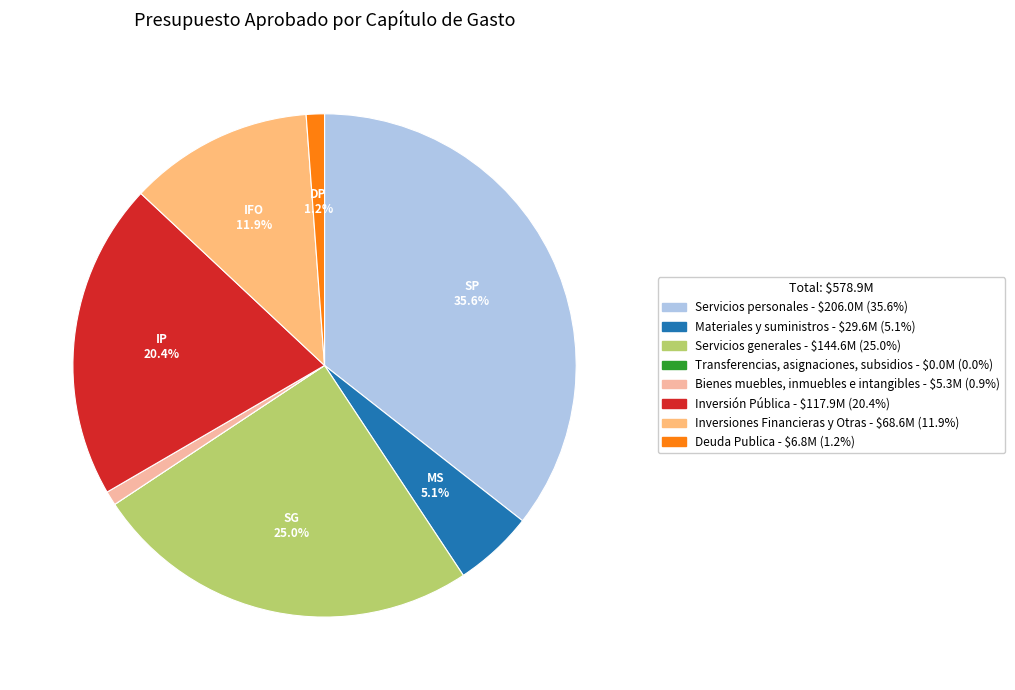

Is there a majority slice in this chart?

No